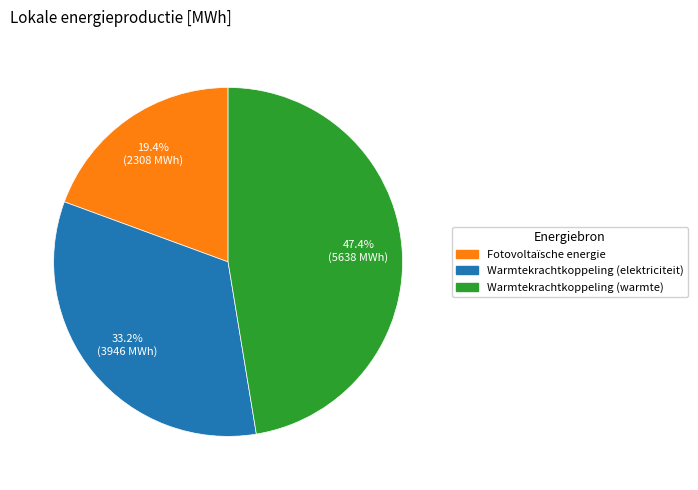

Is there a majority slice in this chart?

No